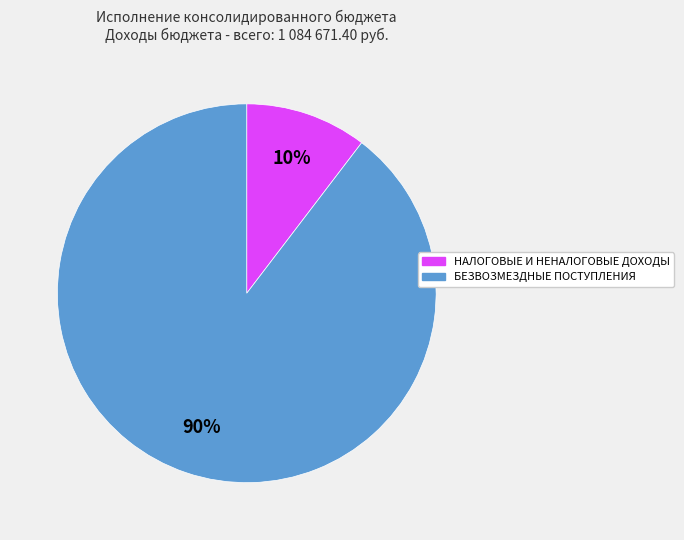

Combined, do БЕЗВОЗМЕЗДНЫЕ ПОСТУПЛЕНИЯ and НАЛОГОВЫЕ И НЕНАЛОГОВЫЕ ДОХОДЫ account for over 50%?

Yes